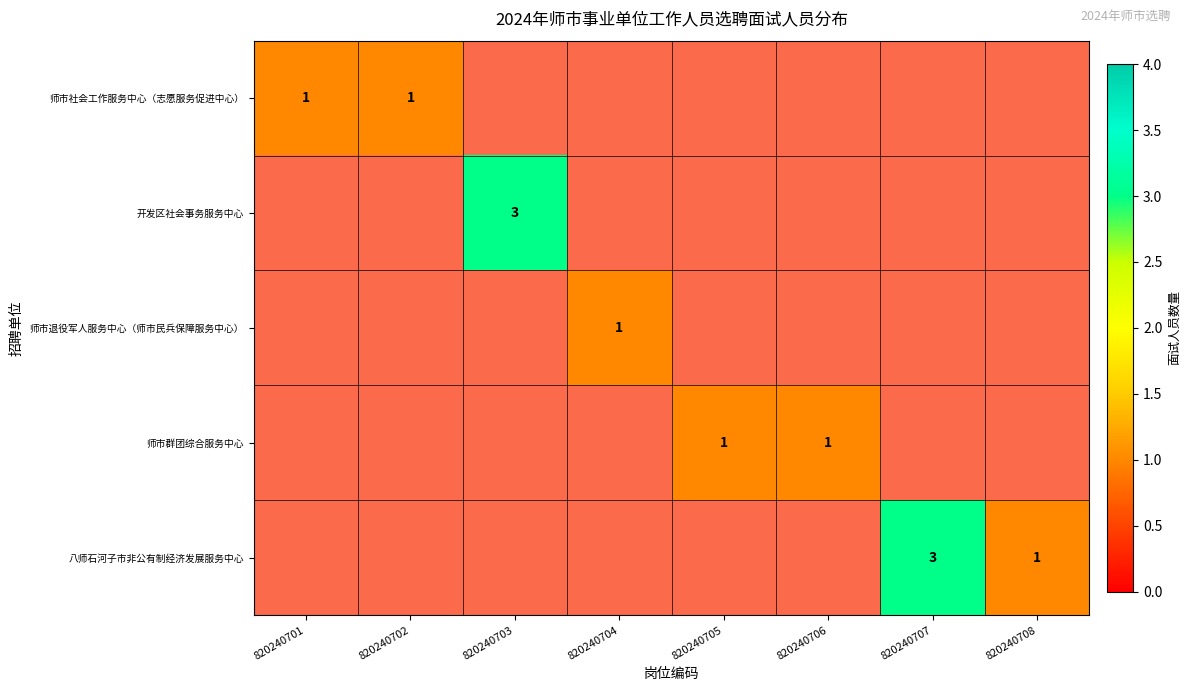

What is the smallest value displayed?

1.0